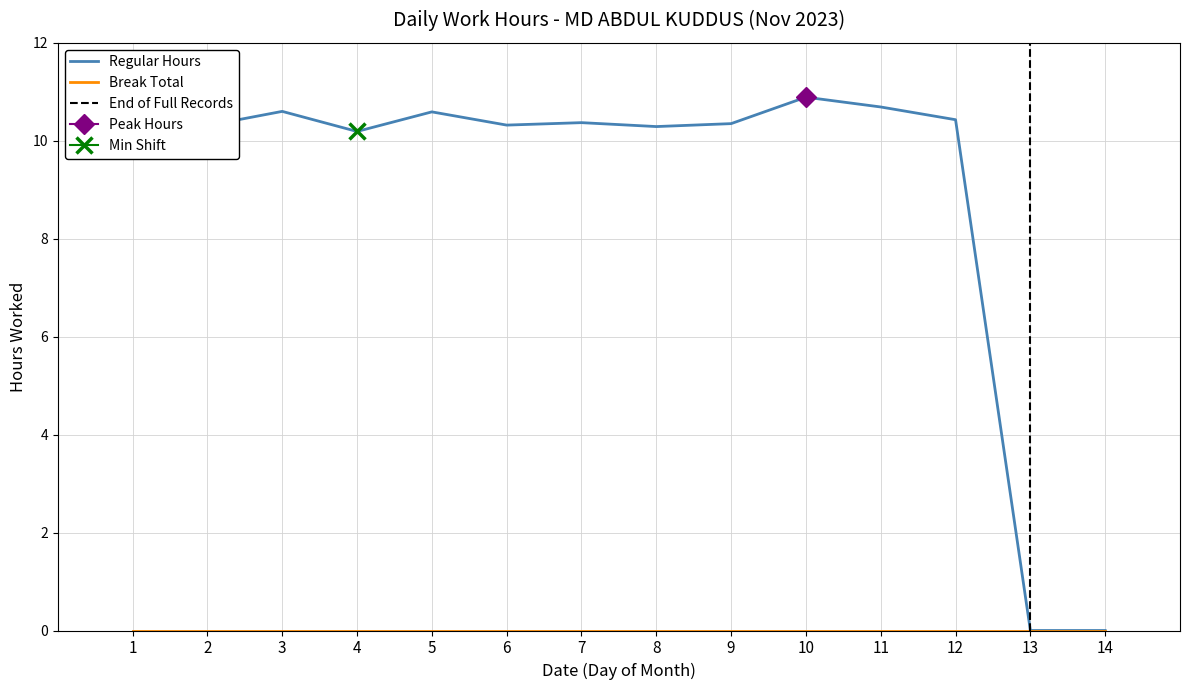

What is the maximum value shown in the chart?

10.9